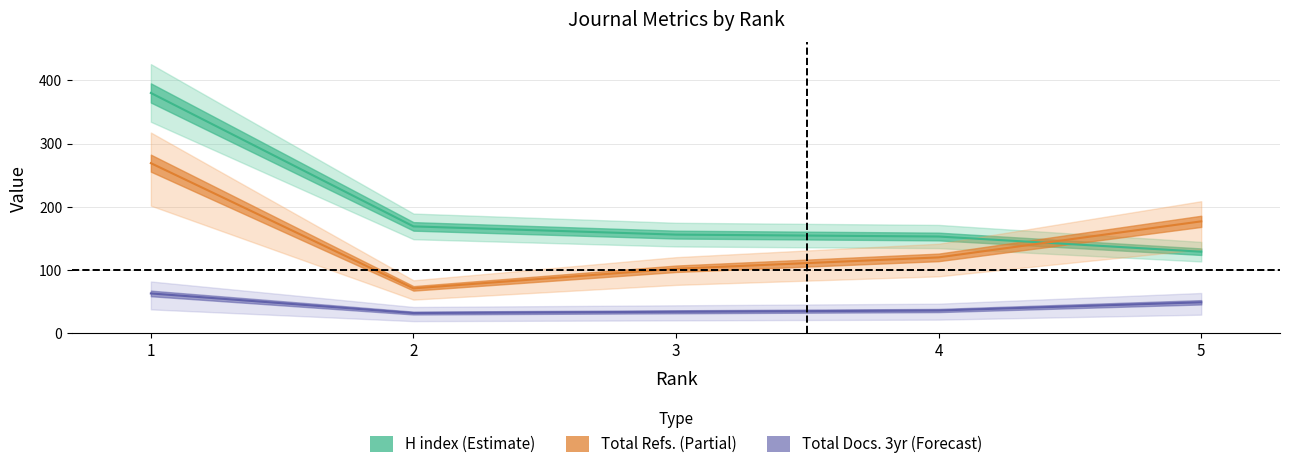

True or false: H index and Total Docs. (3years) intersect in this chart.

False